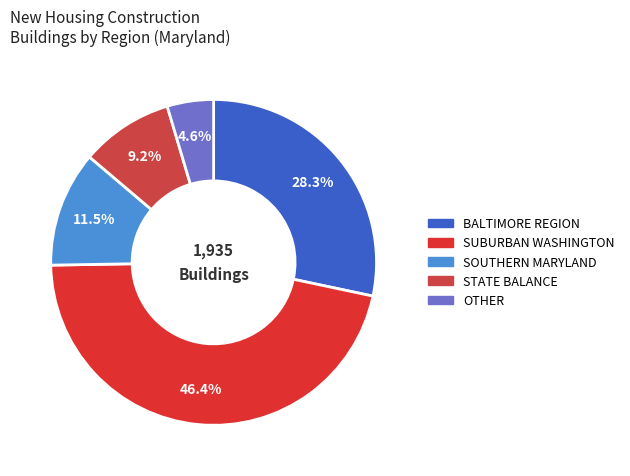

Rank the categories by value from lowest to highest.

OTHER, STATE BALANCE, SOUTHERN MARYLAND, BALTIMORE REGION, SUBURBAN WASHINGTON